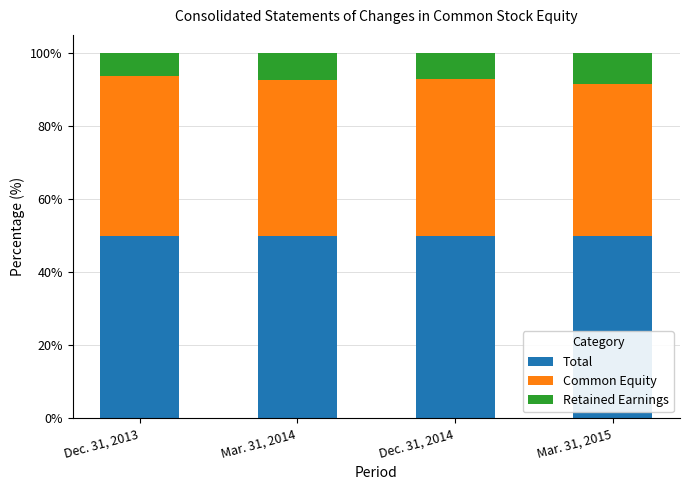

What are all the series names shown in the legend?

Total, Common Equity, Retained Earnings